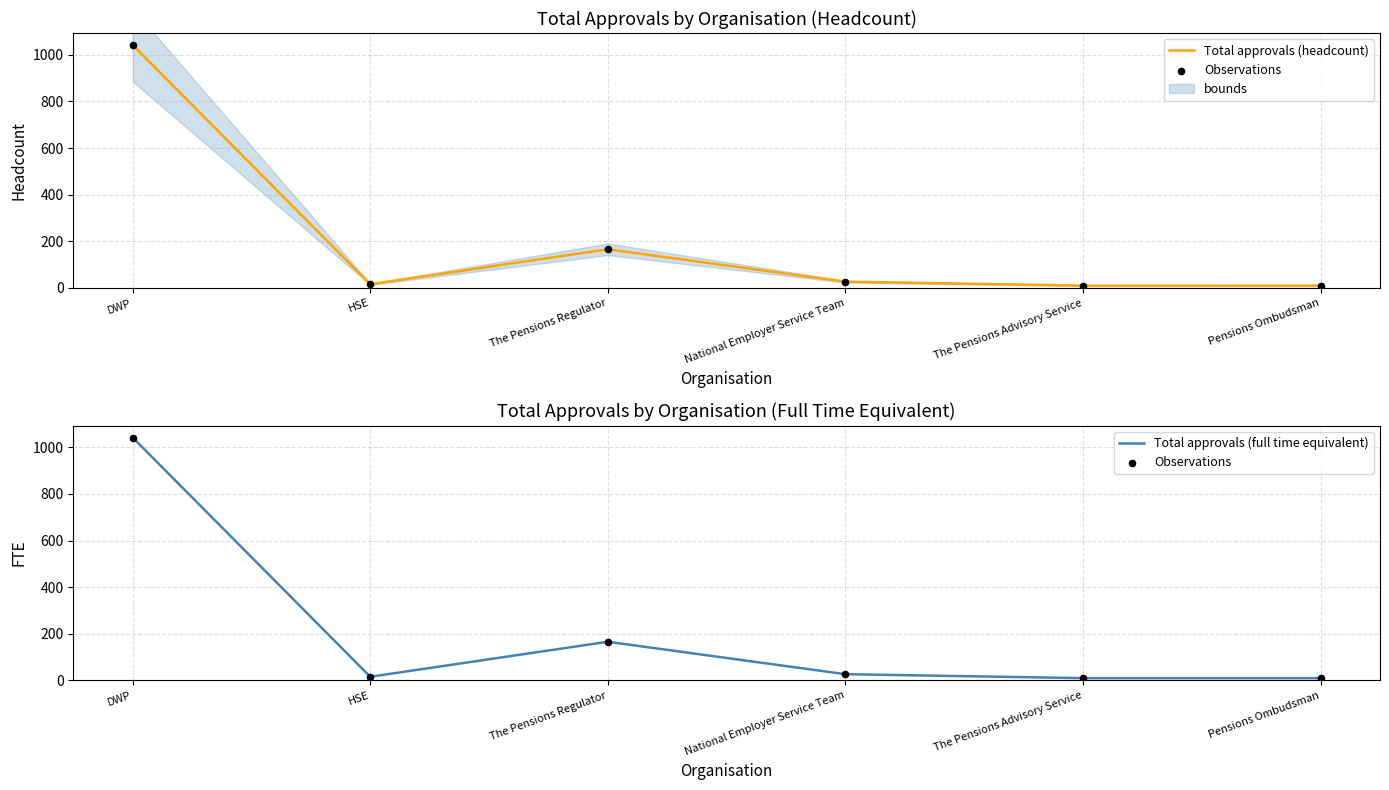

What is the total value across all series at Pensions Ombudsman?

30.0